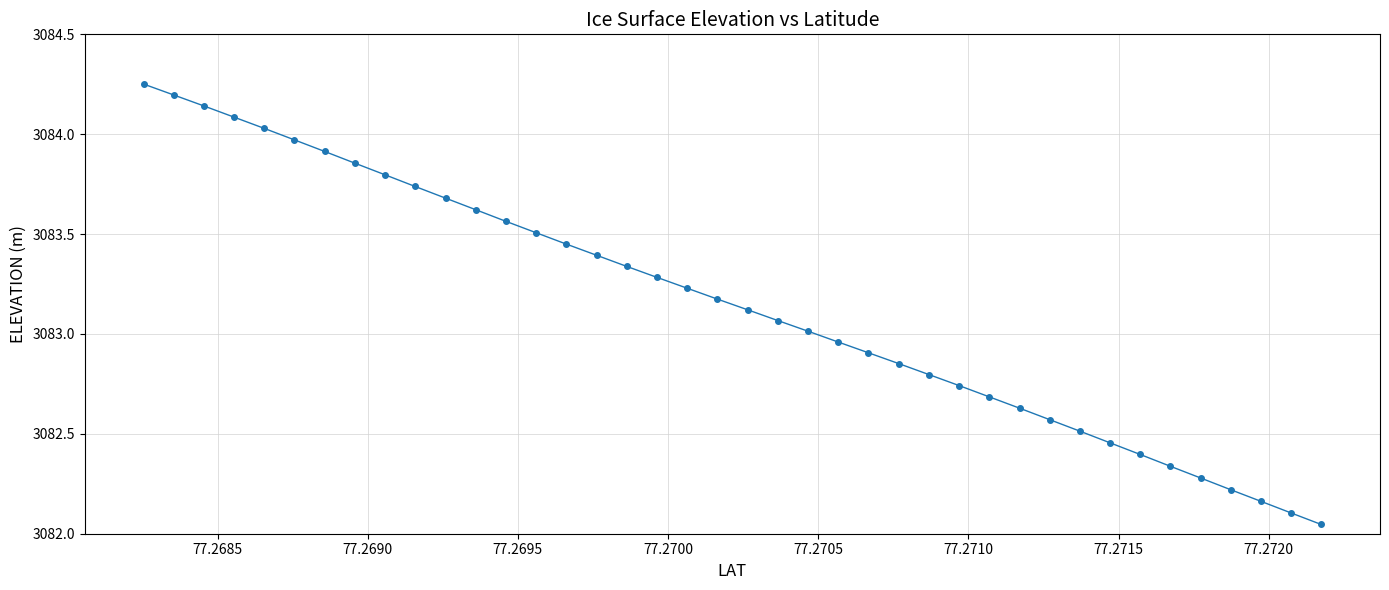

What is the difference between the maximum and minimum values?

2.2